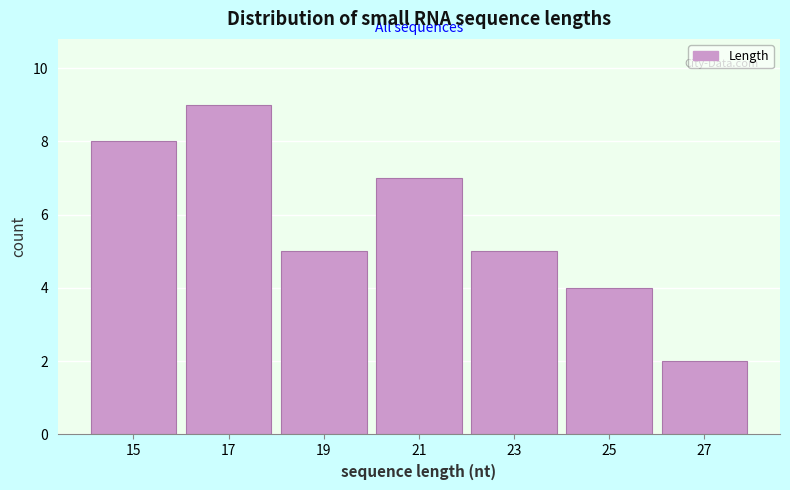

Reading left to right, transcribe this chart: for each bar, give the range it covers on the x-axis and its height. The values are not printed on the chart, so give them approximately, as read against the axis.

14 to 16: 8
16 to 18: 9
18 to 20: 5
20 to 22: 7
22 to 24: 5
24 to 26: 4
26 to 28: 2